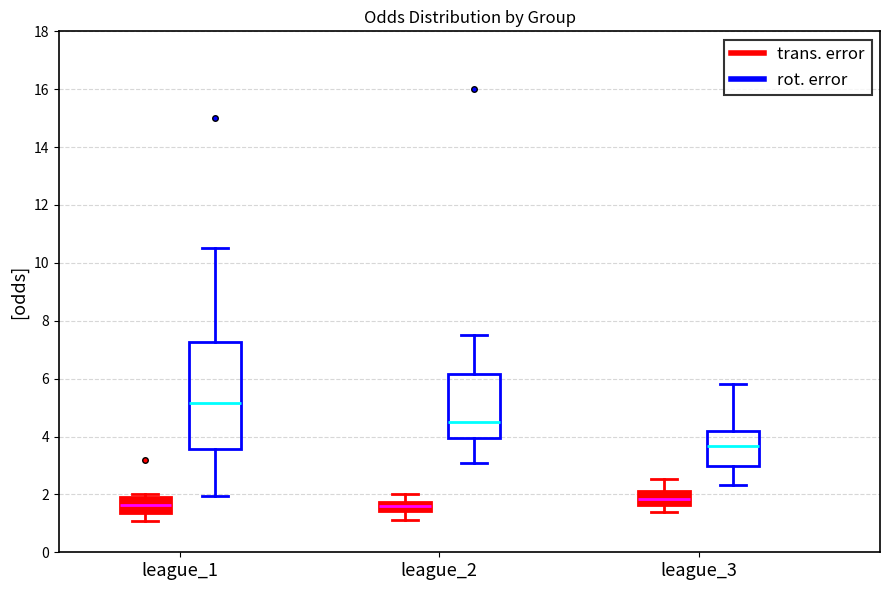

Which box is the tallest, from its lower edge to its upper edge?

league_1 (rot. error)